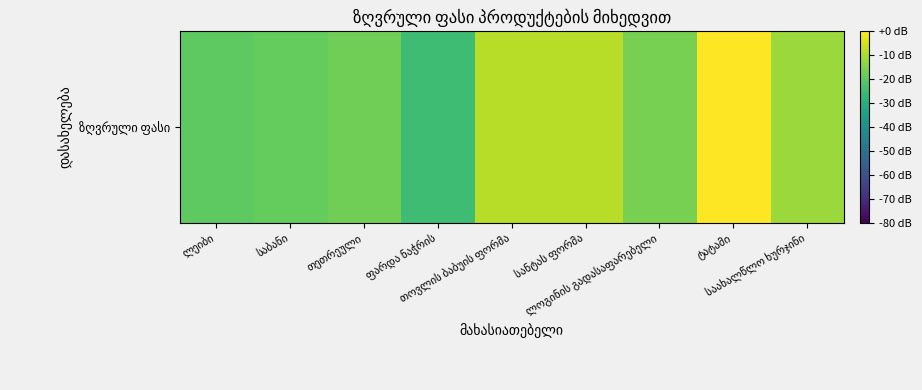

How many data points are less than -16?

5